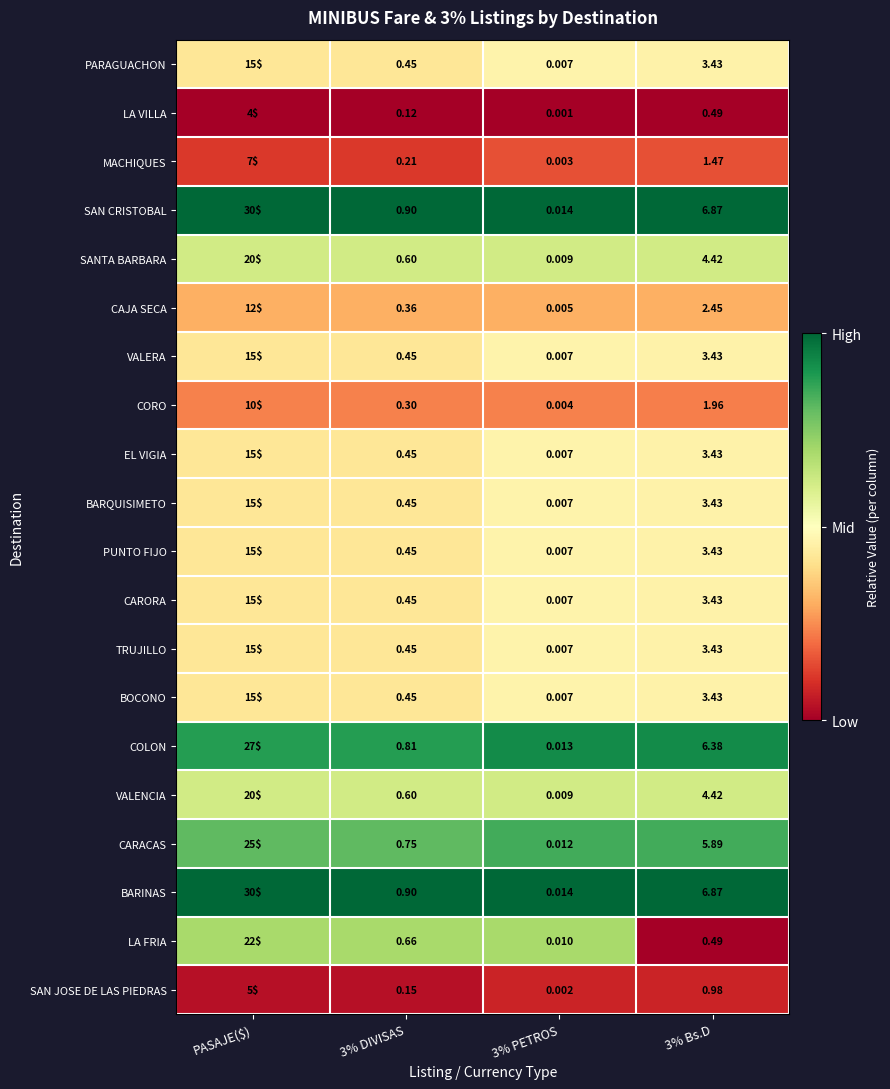

At which label does BOCONO first exceed 3?

PASAJE($)